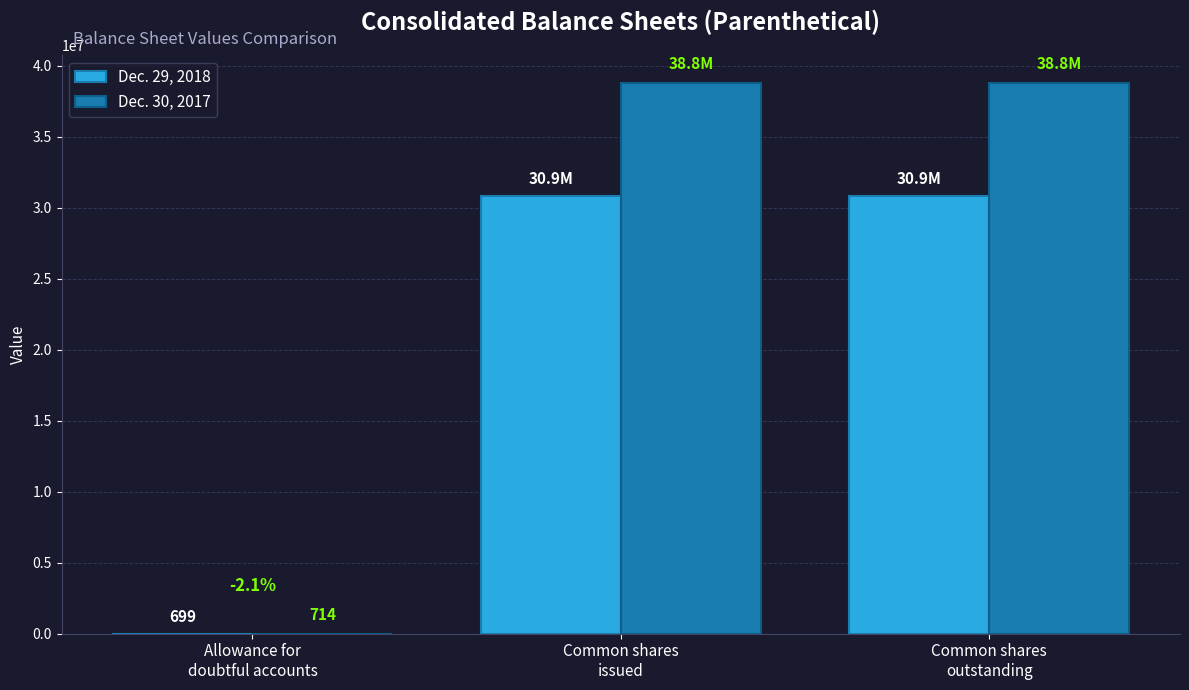

What is the spread (max minus min) of values at Common shares
outstanding?

7945000